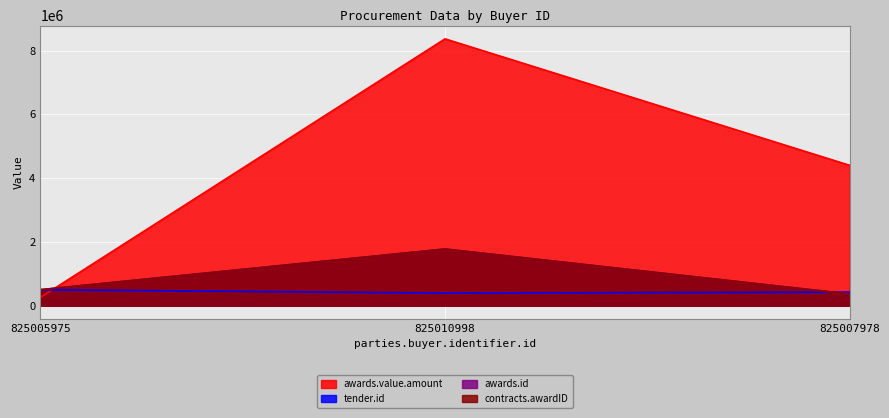

What is the difference between the maximum and minimum values in the contracts.awardID series?

1410562.0